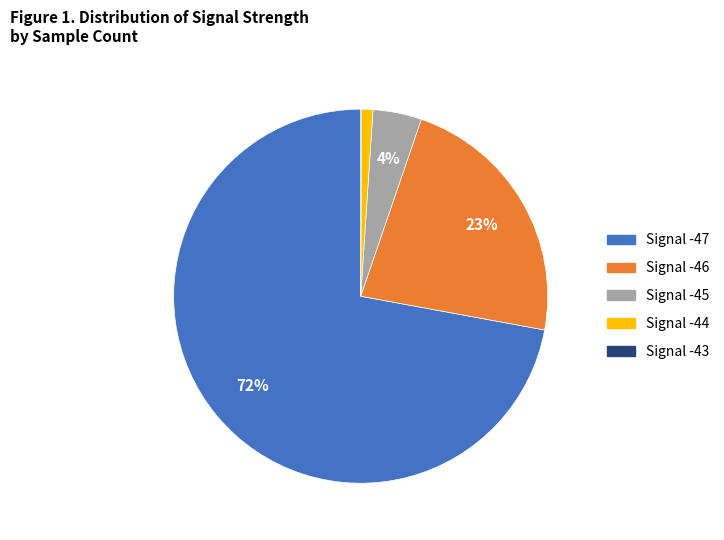

To the nearest percent, what is the difference between the largest and smallest slice percentages?

72%